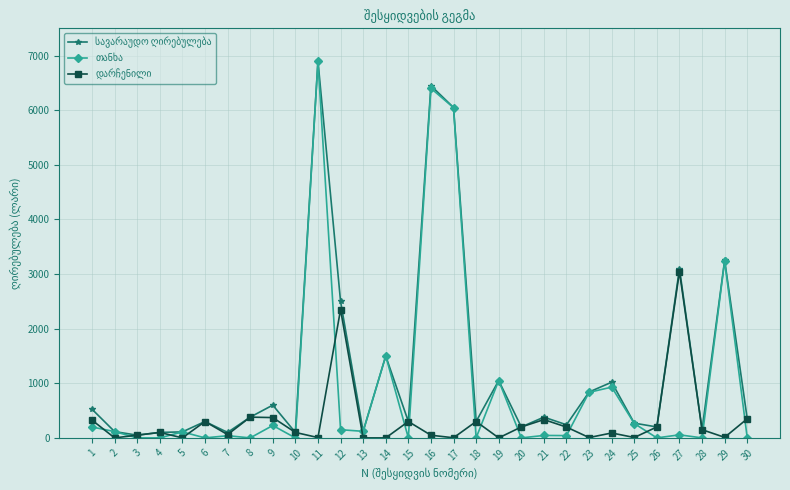

At which category is the sum across all series the highest?

11